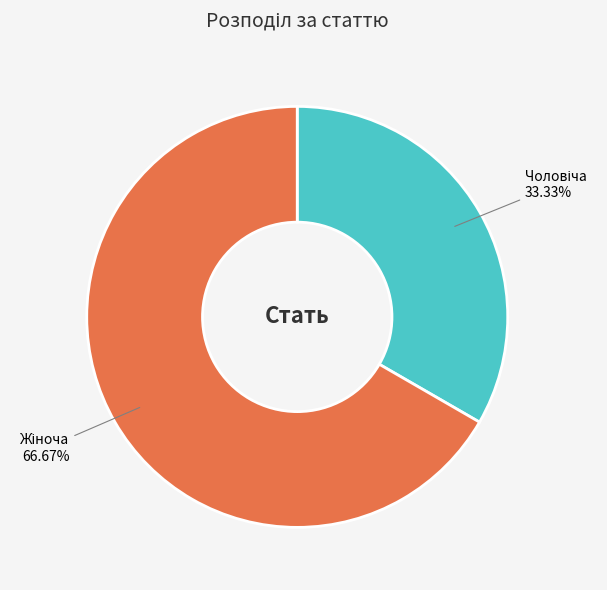

Does any single category account for the majority?

Yes